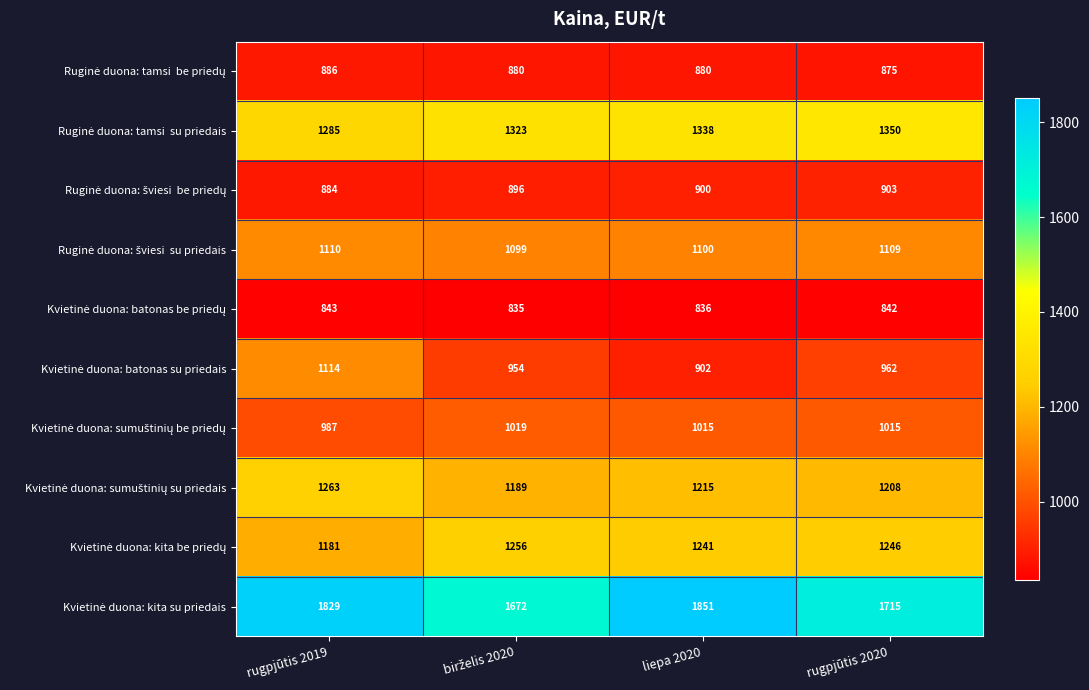

At which category does the chart reach its peak across all series?

liepa 2020